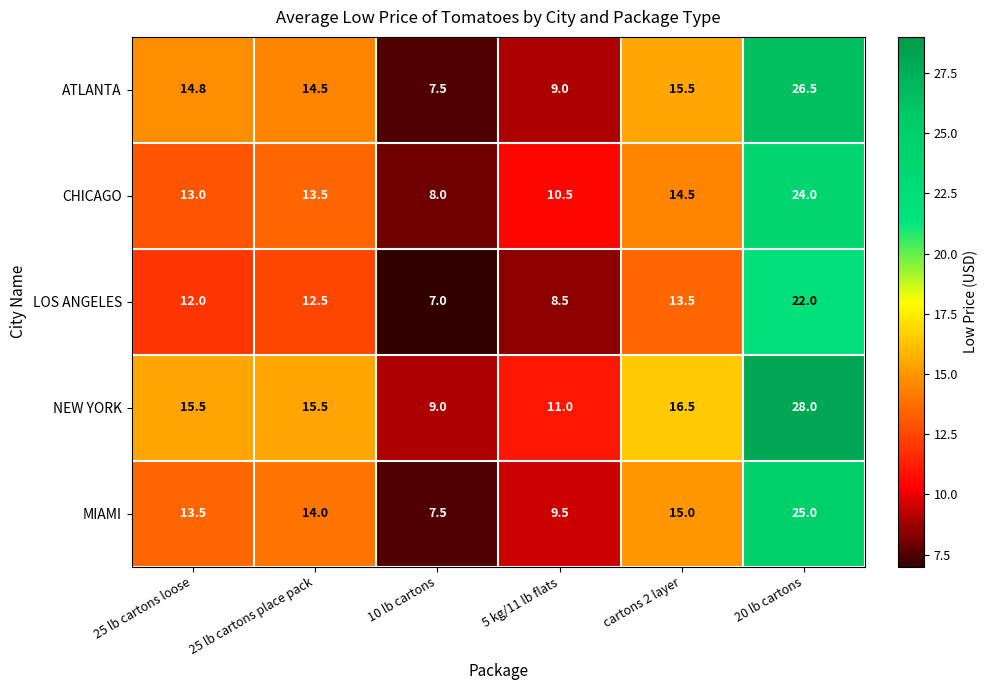

What is the sum of all CHICAGO values?

83.5